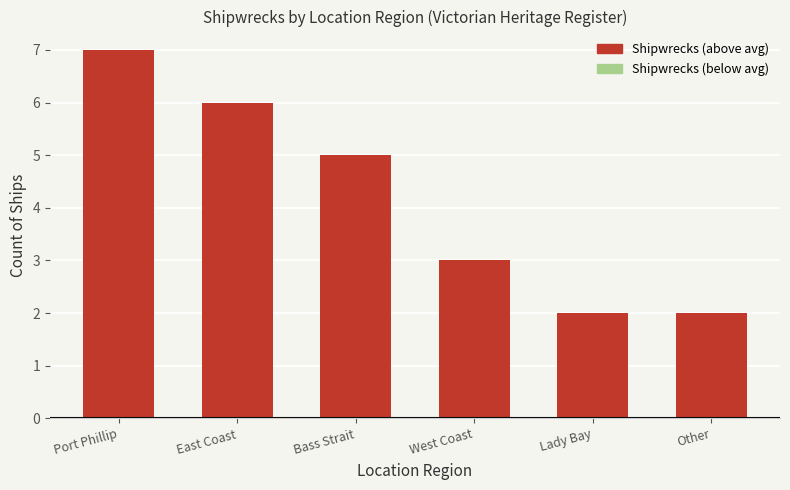

What is the difference between the maximum and second lowest values?

5